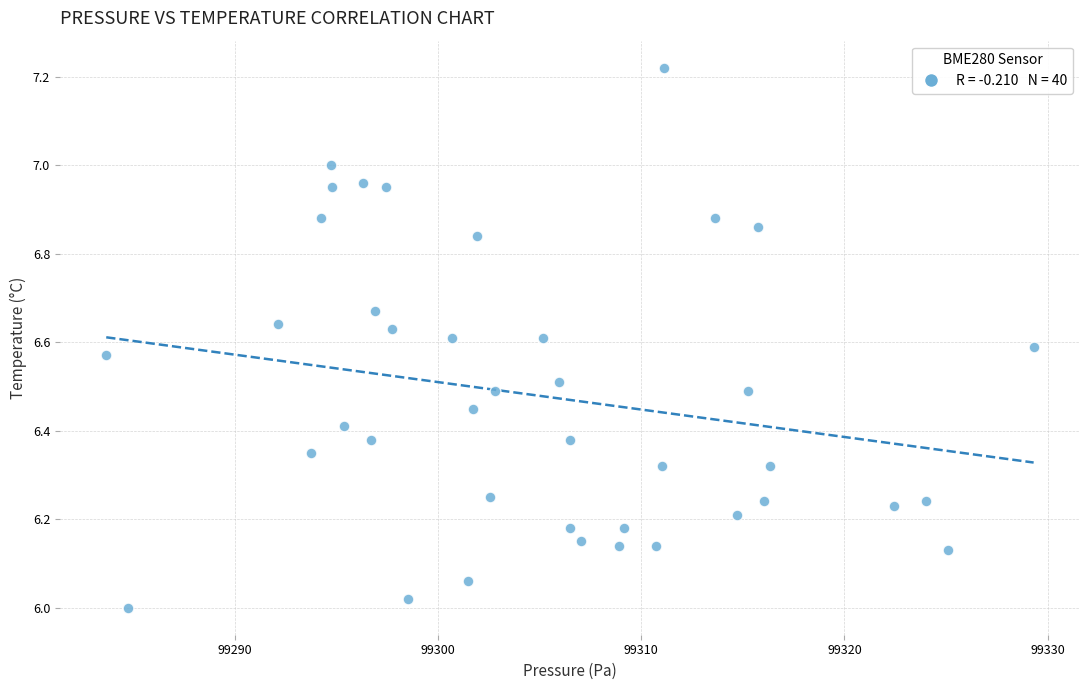

What is the range of Y values (max minus min)?

1.2